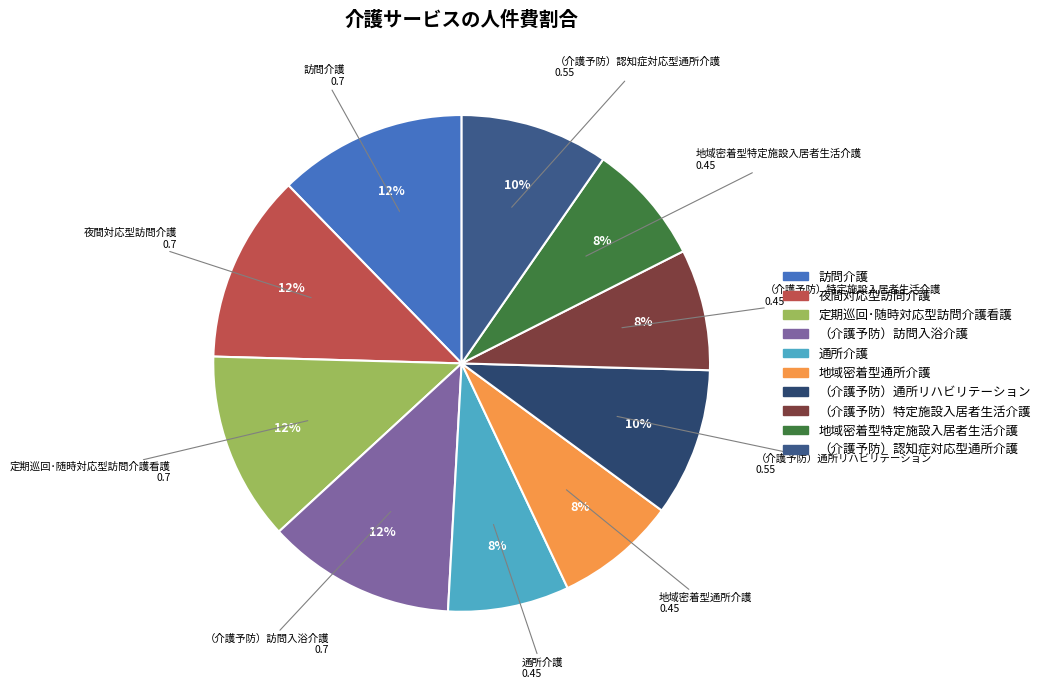

Is it true that 定期巡回･随時対応型訪問介護看護 is 12% of the pie?

True